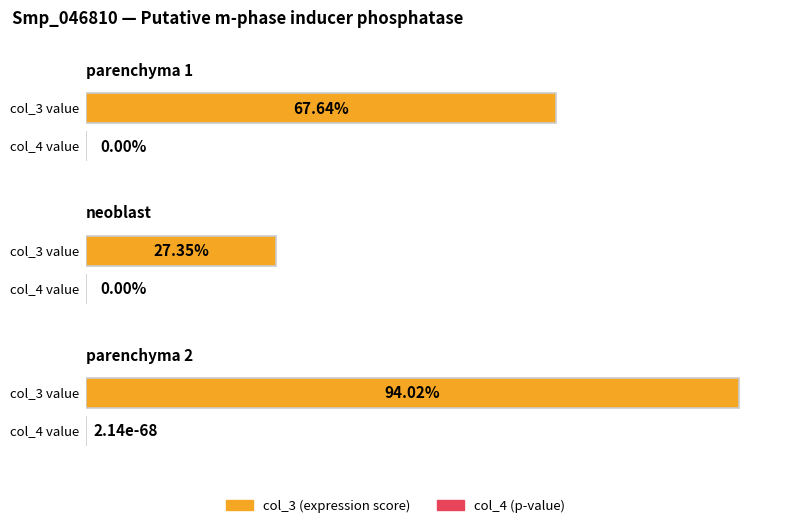

Which series has the largest range (max minus min)?

col_3